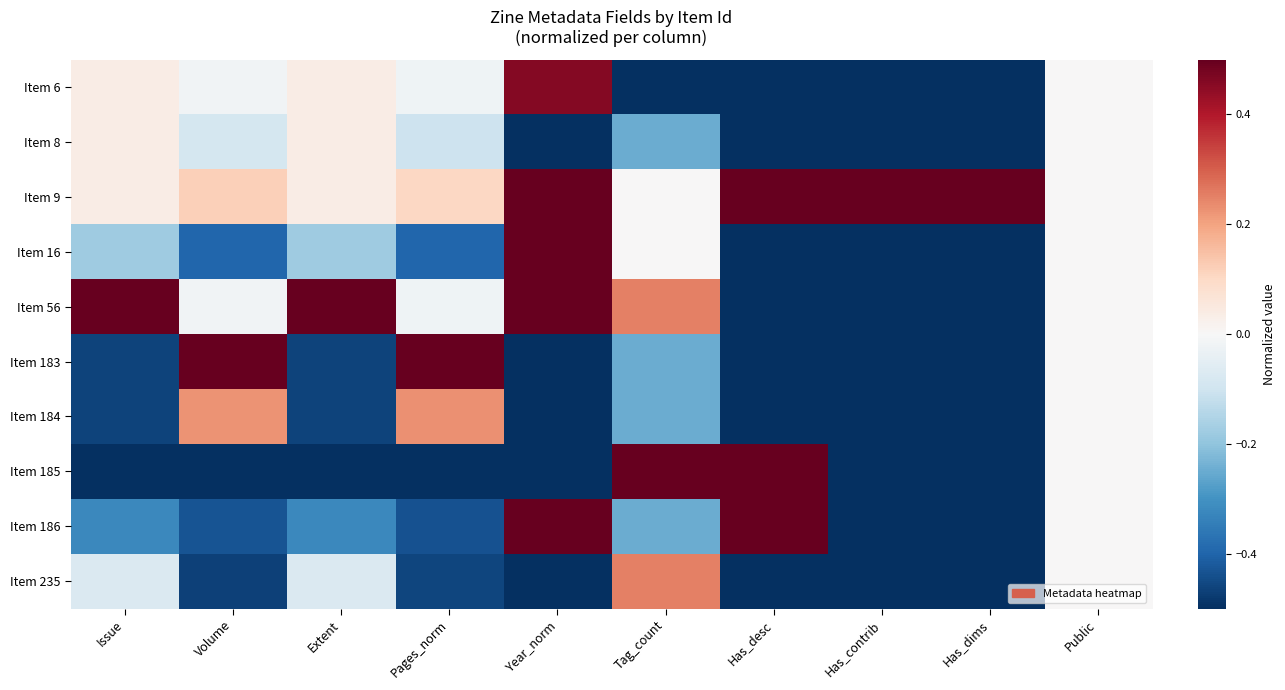

What is the difference between the highest and lowest values at Volume?

1.0